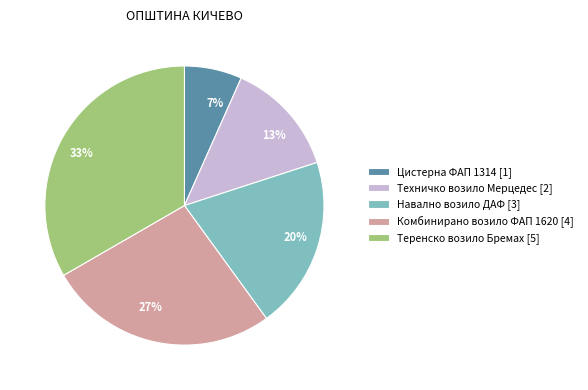

To the nearest percent, what is the difference between the Комбинирано возило ФАП 1620 and Навално возило ДАФ slice percentages?

7%